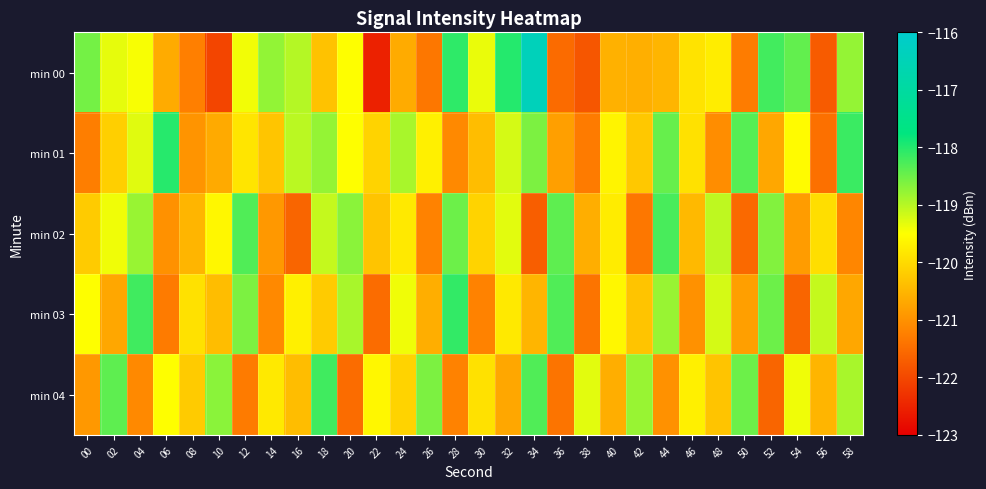

Which series has the widest spread of values?

min 00